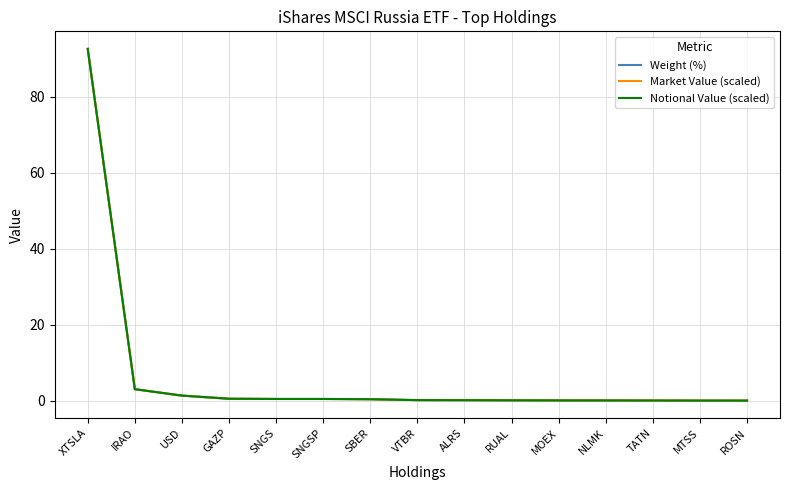

True or false: Market Value (scaled) has a value of 2.1 at USD.

False